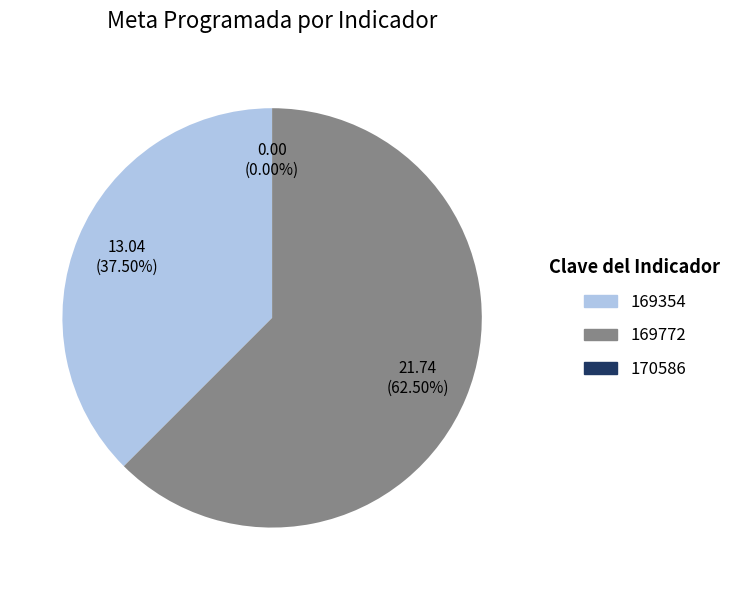

Which slice is the largest?

169772